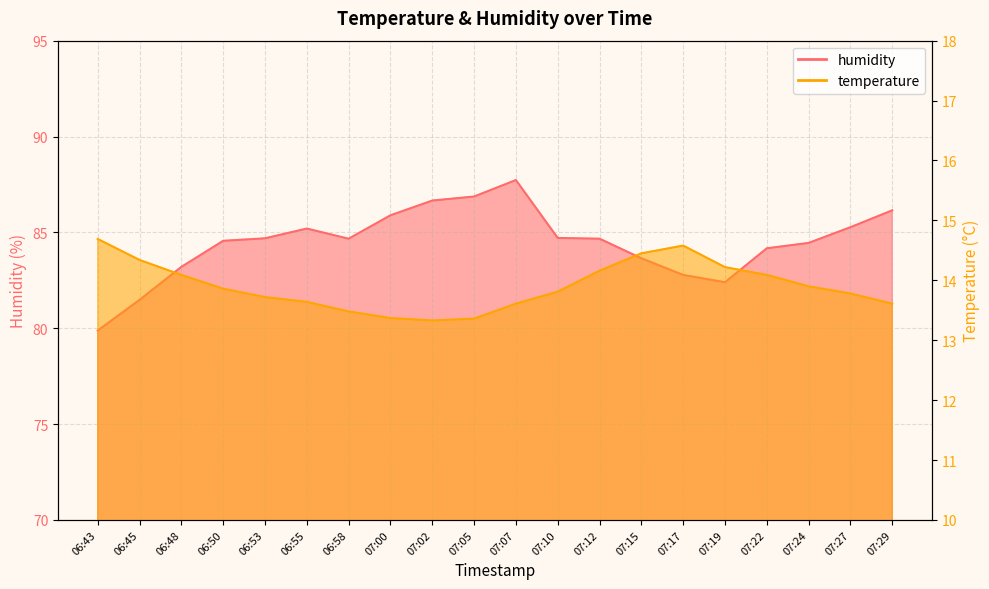

Reading left to right, extract all data points from this chart.

temperature: 06:43=14.7	06:45=14.3	06:48=14.1	06:50=13.9	06:53=13.7	06:55=13.6	06:58=13.5	07:00=13.4	07:02=13.3	07:05=13.4	07:07=13.6	07:10=13.8	07:12=14.2	07:15=14.4	07:17=14.6	07:19=14.2	07:22=14.1	07:24=13.9	07:27=13.8	07:29=13.6
humidity: 06:43=79.9	06:45=81.5	06:48=83.2	06:50=84.6	06:53=84.7	06:55=85.2	06:58=84.7	07:00=85.9	07:02=86.7	07:05=86.9	07:07=87.7	07:10=84.7	07:12=84.7	07:15=83.7	07:17=82.8	07:19=82.4	07:22=84.2	07:24=84.5	07:27=85.3	07:29=86.2